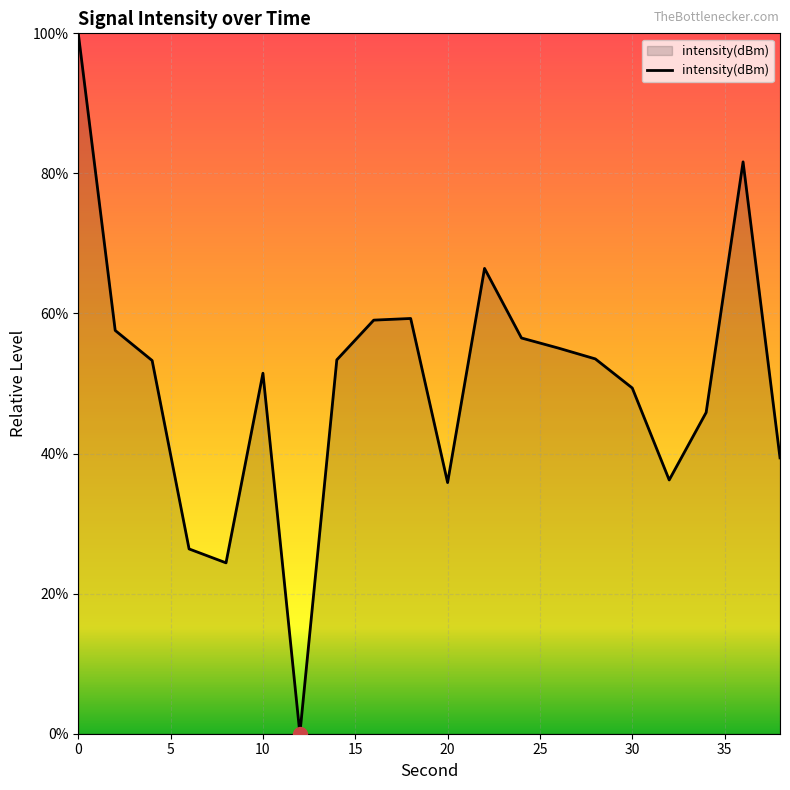

What is the difference between the maximum and minimum values?

100.0